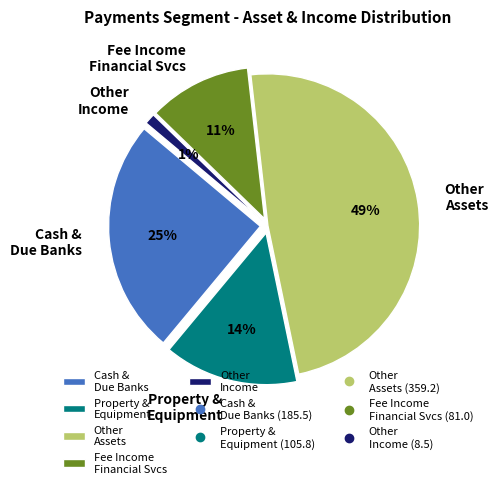

To the nearest percent, what portion does Cash and due from banks represent?

25%